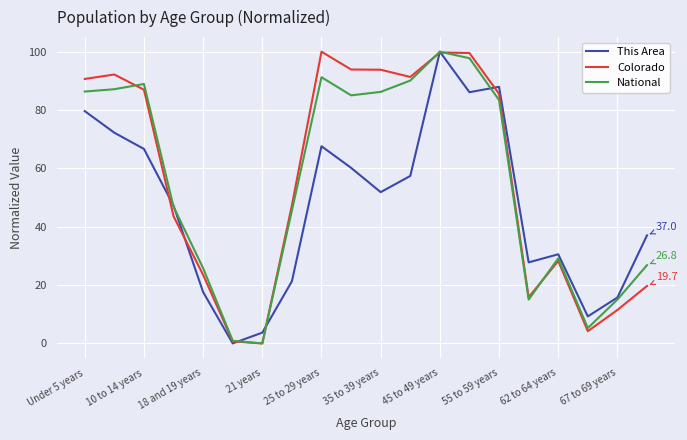

What are all the series names shown in the legend?

This Area, Colorado, National